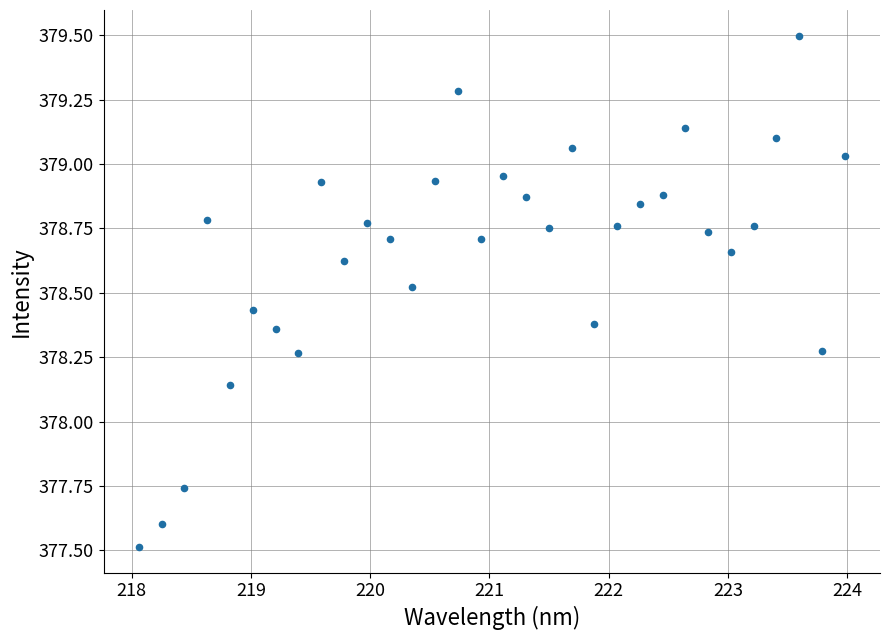

What is the range of X values (max minus min)?

5.9